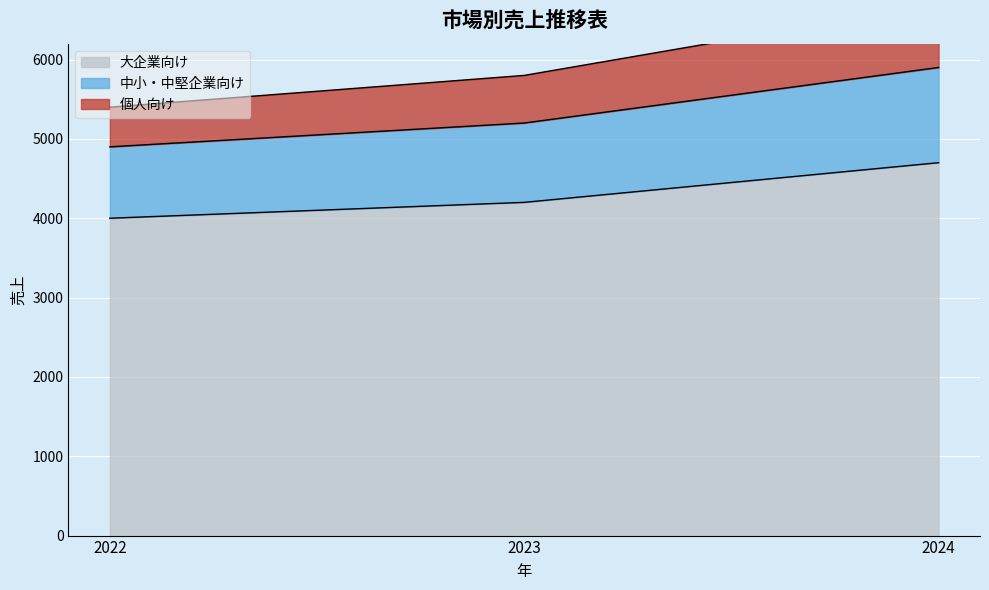

What is the value of the 中小・中堅企業向け point at the 3rd from the left?

5900